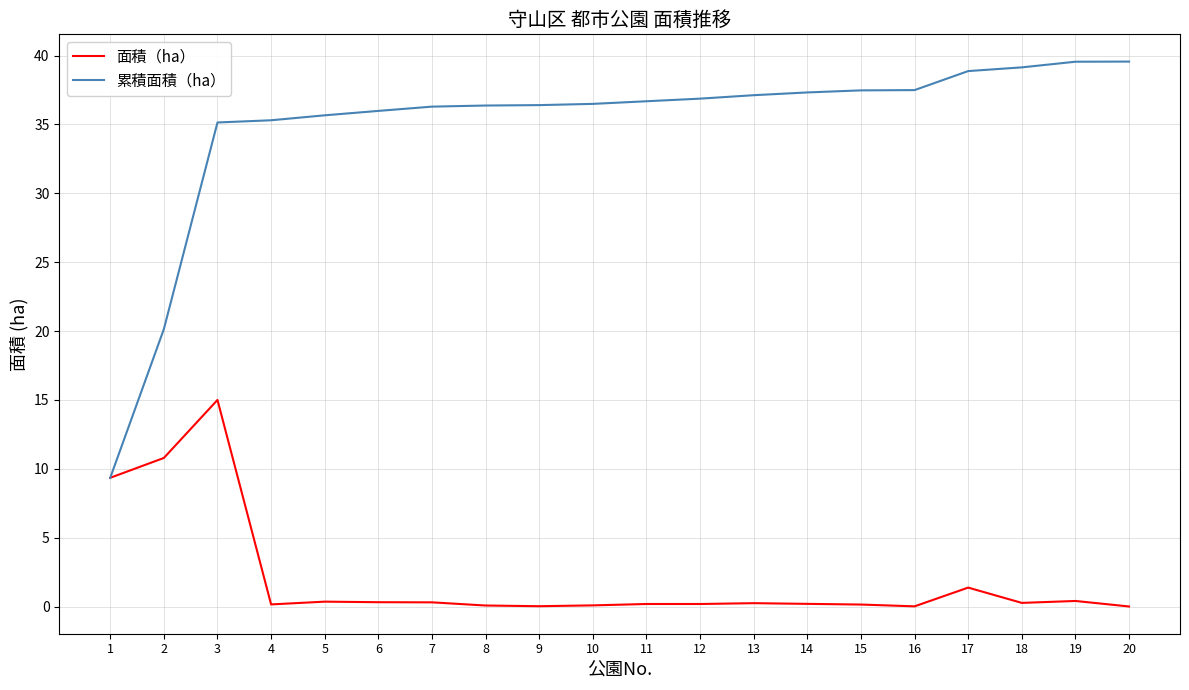

Rank the series at 7 from lowest to highest value.

面積（ha）, 累積面積（ha）